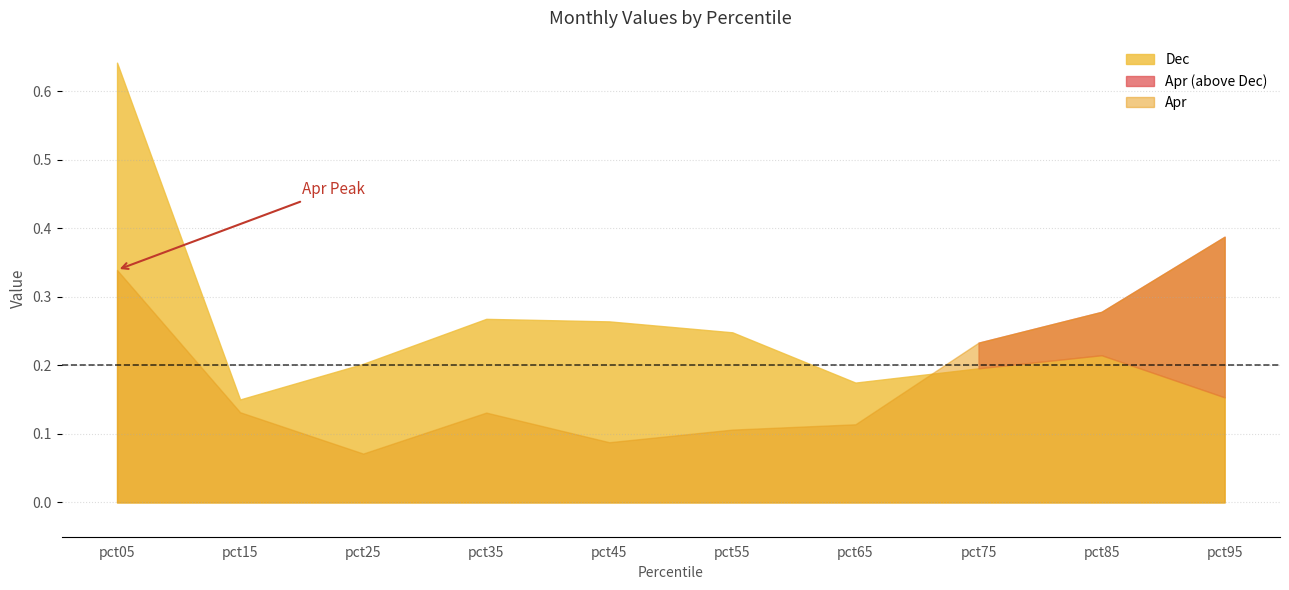

How many distinct data groups are displayed?

2